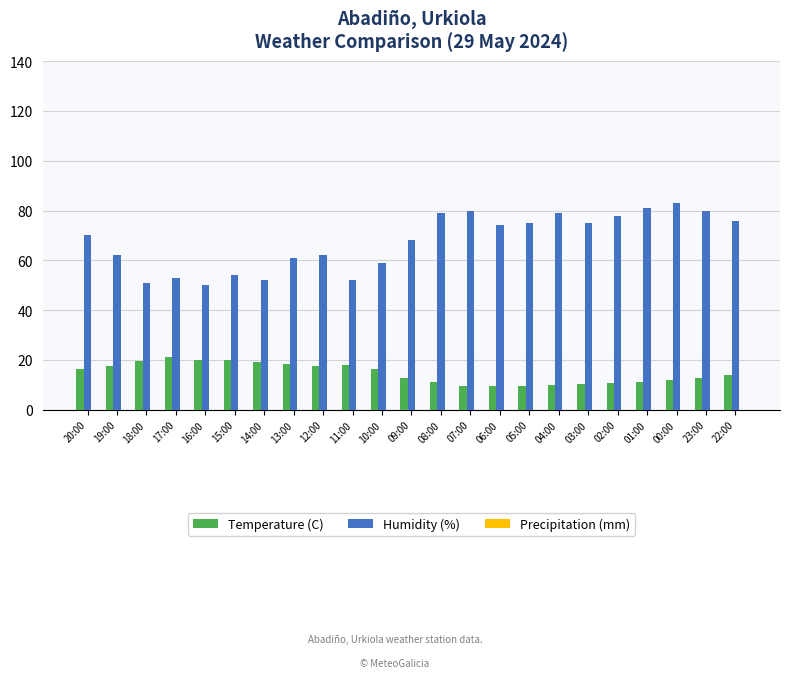

What is the difference between the Humidity (%) values at 01:00 and 20:00?

11.0